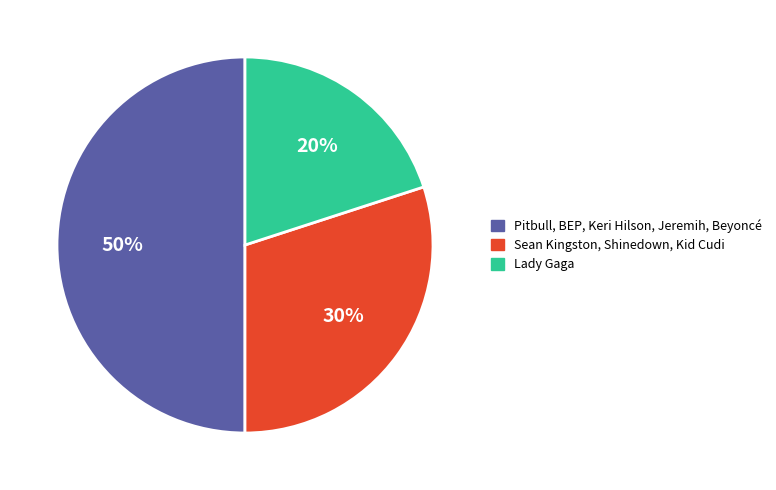

Which slice is the smallest?

Lady Gaga